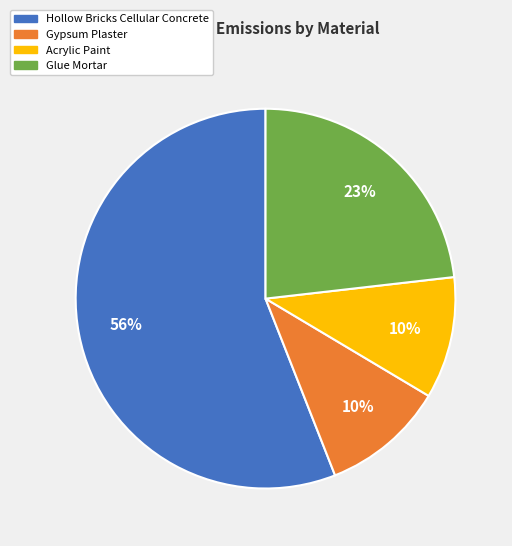

To the nearest percent, what is the difference between the largest and smallest slice percentages?

46%